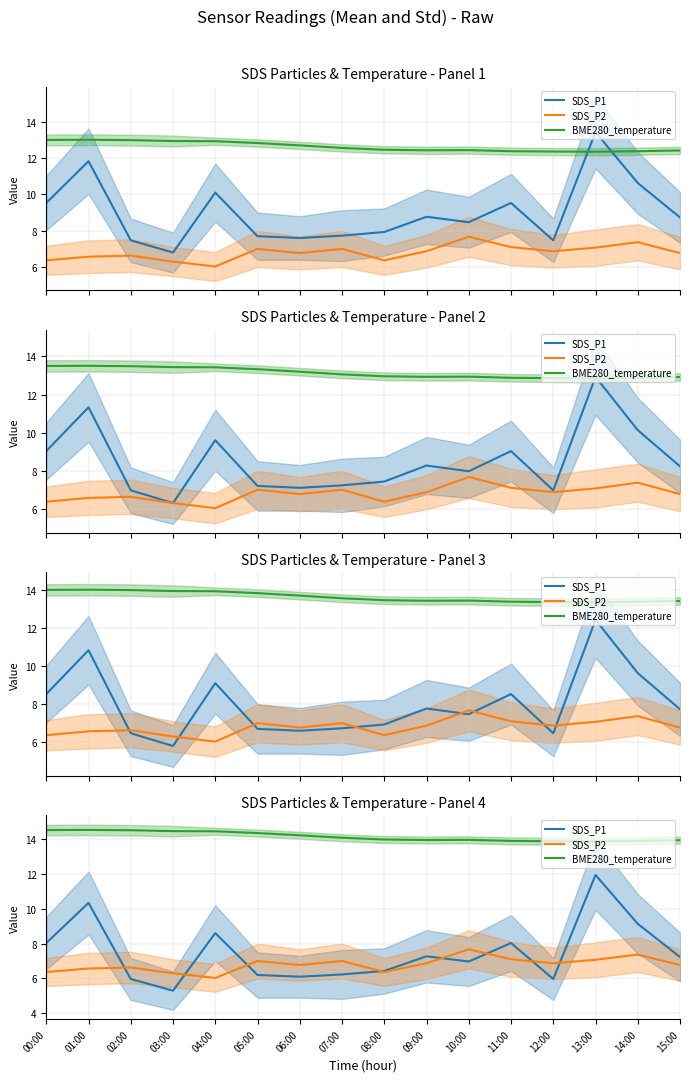

List the series in order of their peak value, highest first.

BME280_temperature, SDS_P1, SDS_P2